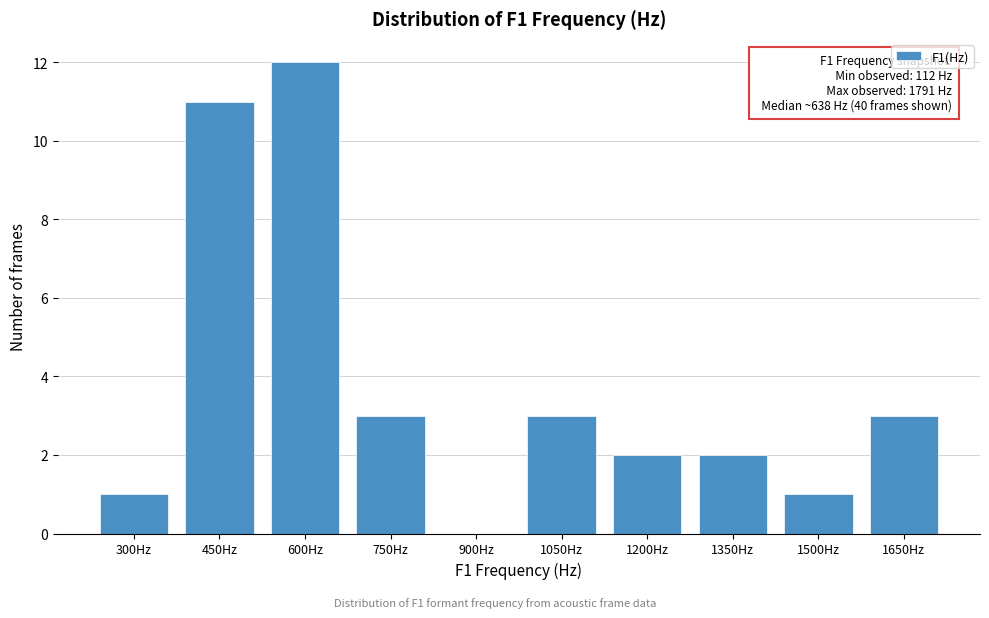

Reading right to left, what are all the values shown in this chart?

1650Hz=3	1500Hz=1	1350Hz=2	1200Hz=2	1050Hz=3	900Hz=0	750Hz=3	600Hz=12	450Hz=11	300Hz=1